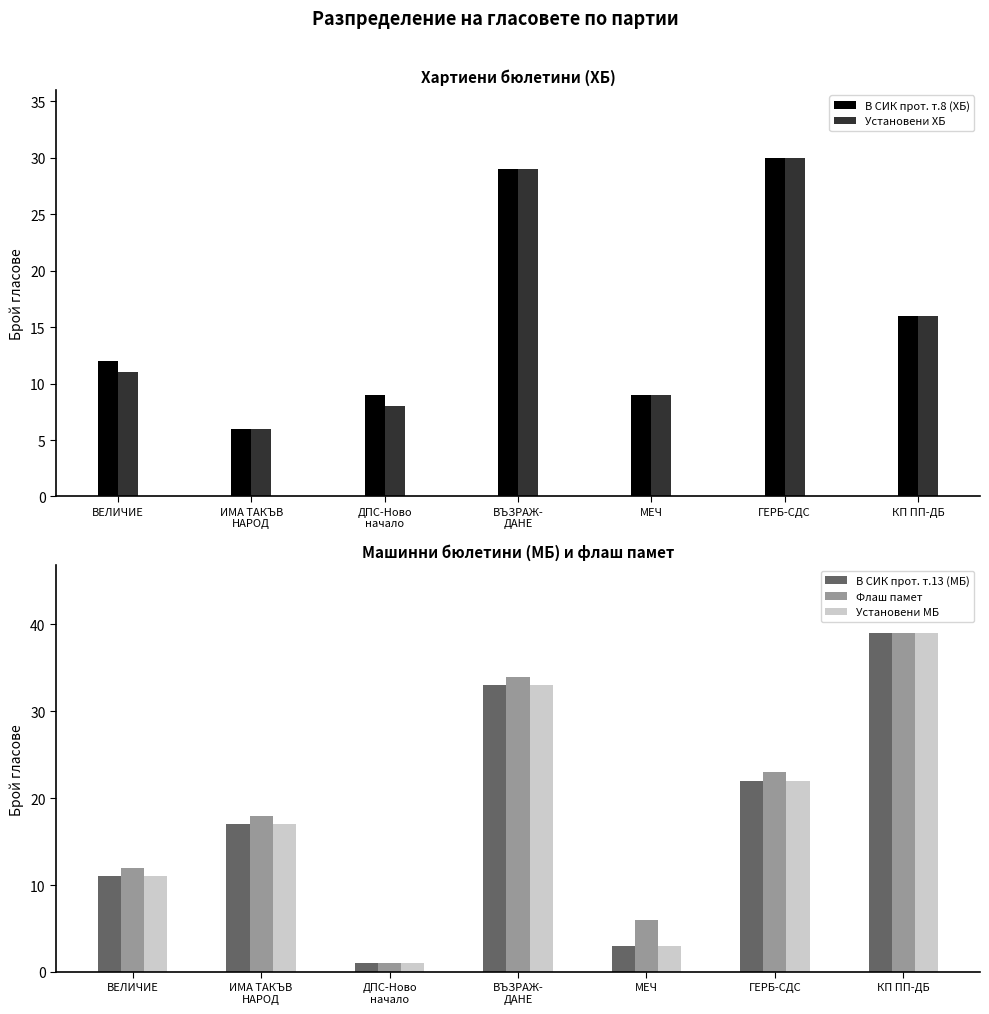

Is the value of В СИК прот. т.13 (МБ) at ВЪЗРАЖ-
ДАНЕ greater than the value of Установени ХБ at ГЕРБ-СДС?

Yes